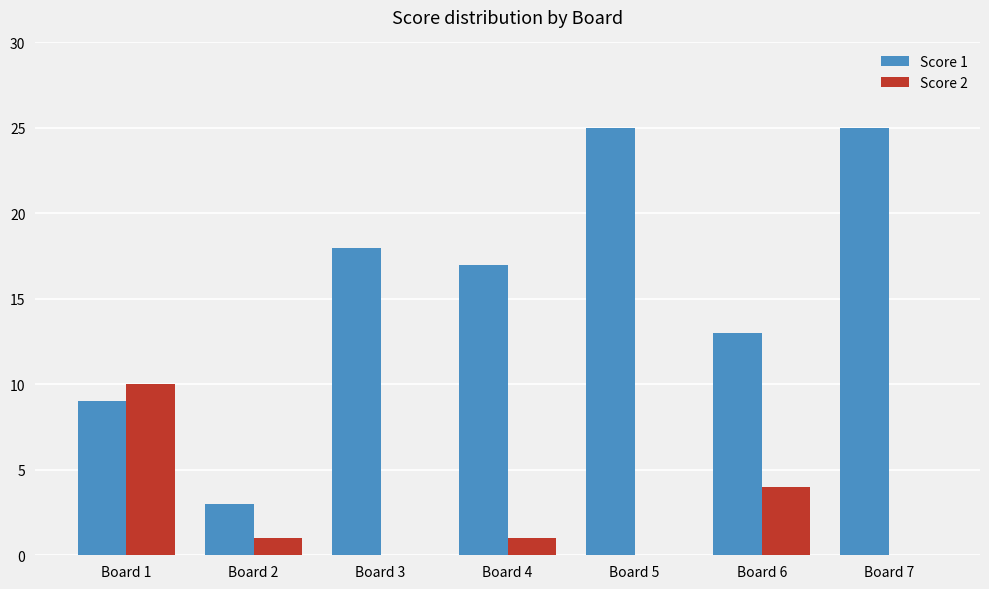

The Score 2 series shows 2 at Board 2. True or false?

False